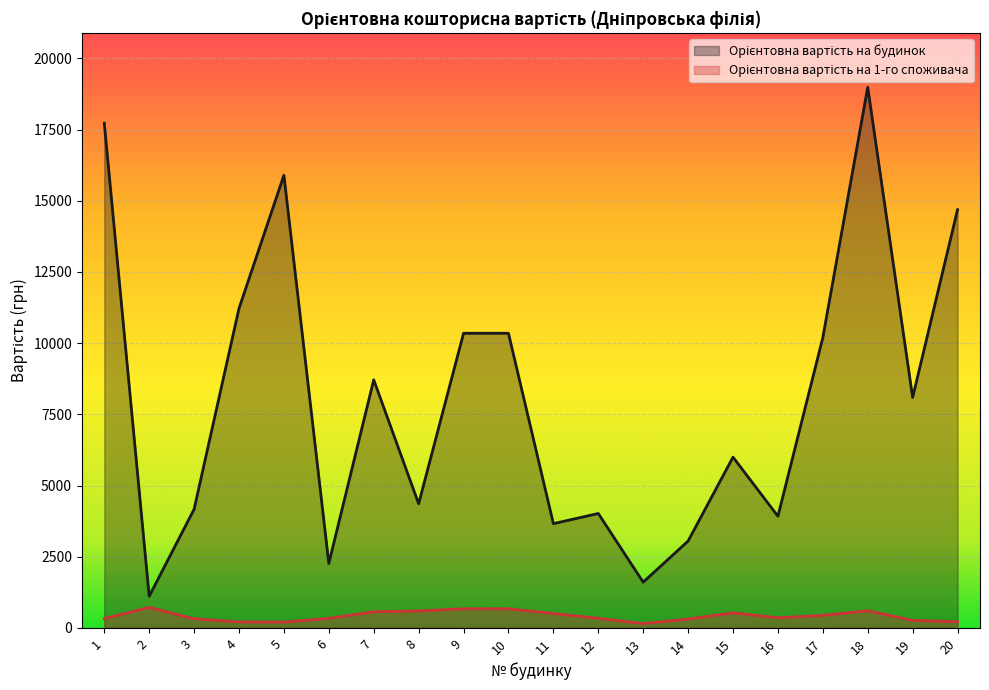

Which series changed the most between 6 and 18?

Орієнтовна вартість на будинок